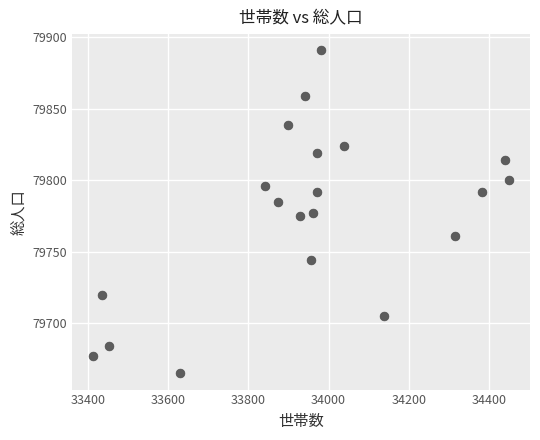

What is the range of Y values (max minus min)?

226